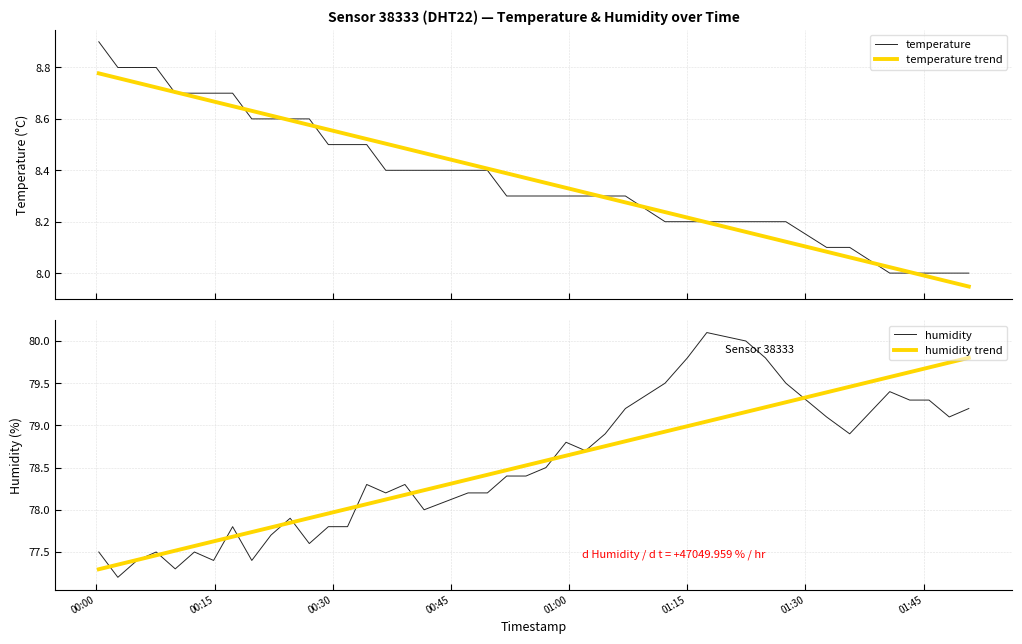

What is the maximum value for humidity trend?

79.8